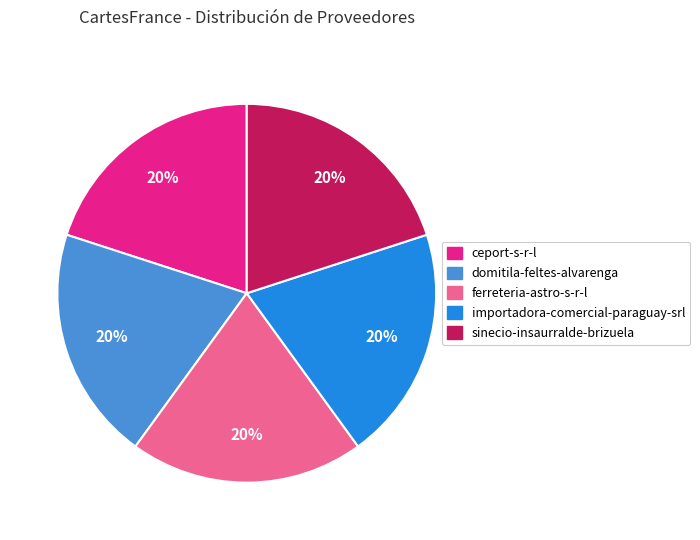

How many slices are in this pie chart?

5